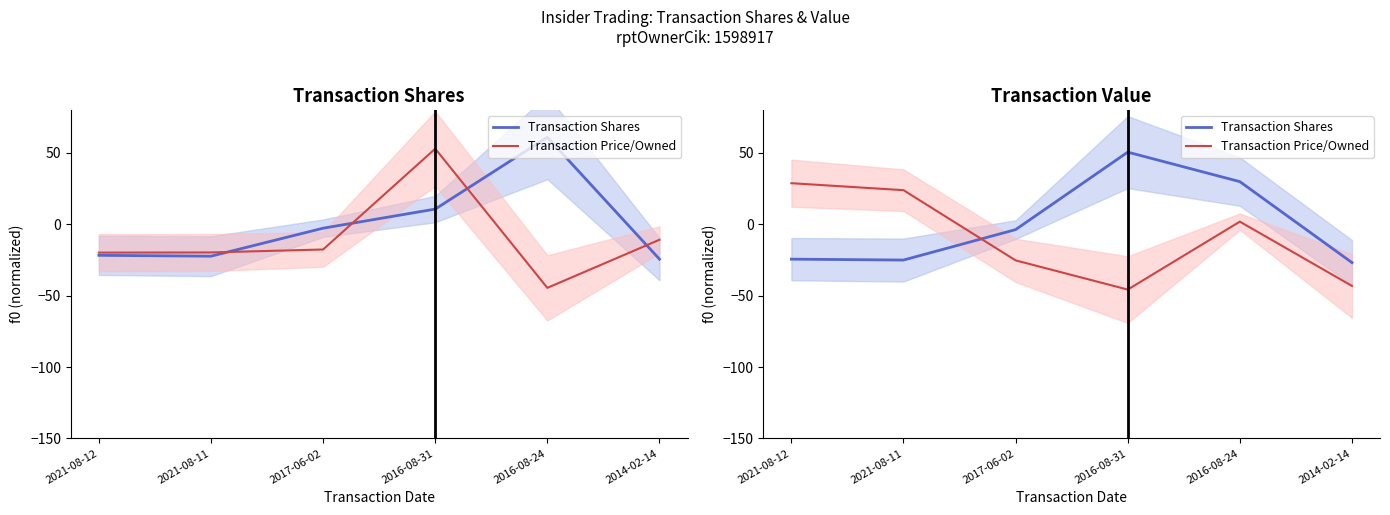

At how many categories does at least one series exceed 32?

1